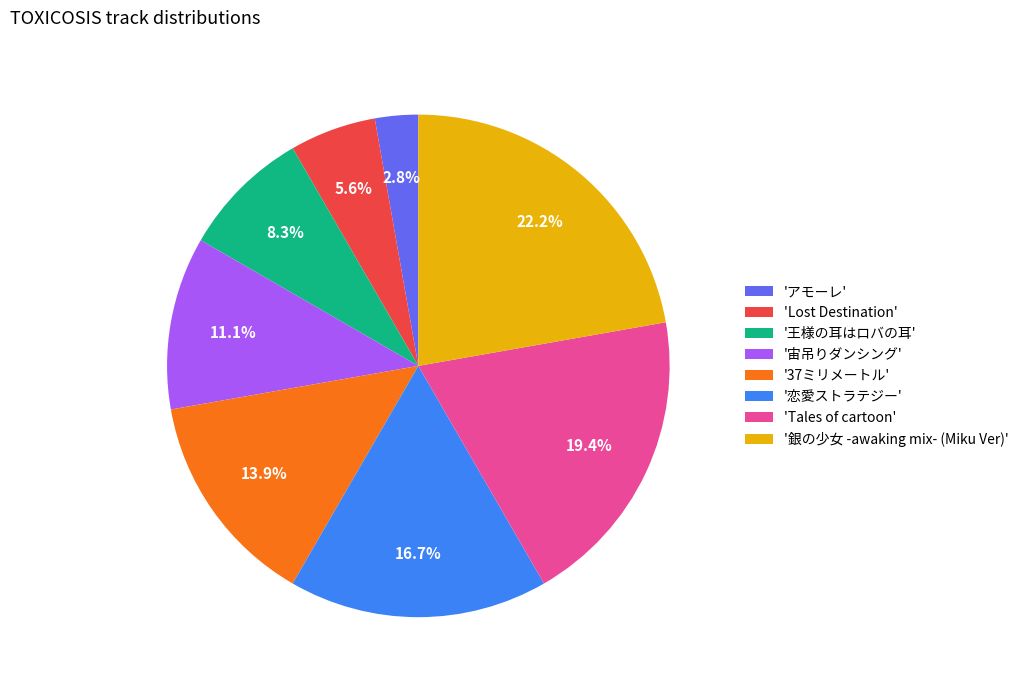

Which category has the smallest portion of the pie?

'アモーレ'